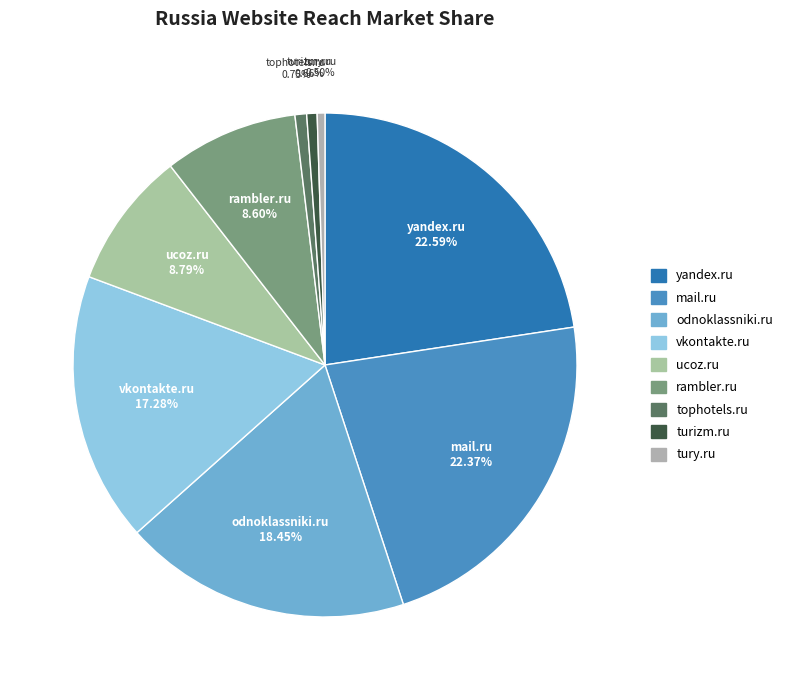

What percentage is the rambler.ru slice, to the nearest percent?

9%